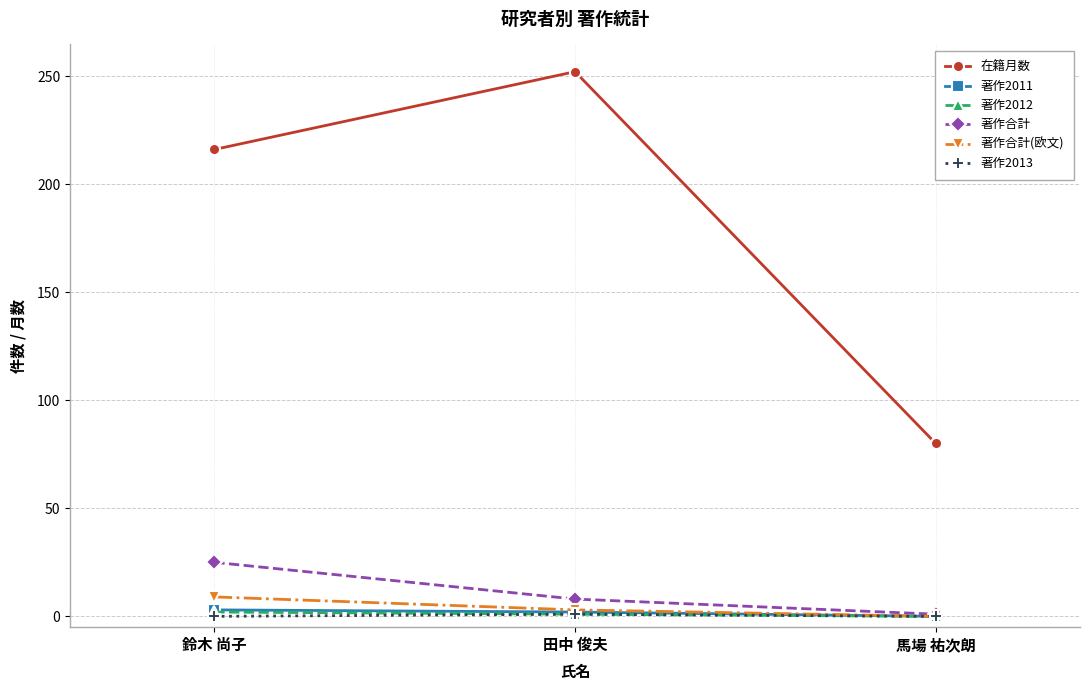

Which series has the widest spread of values?

在籍月数